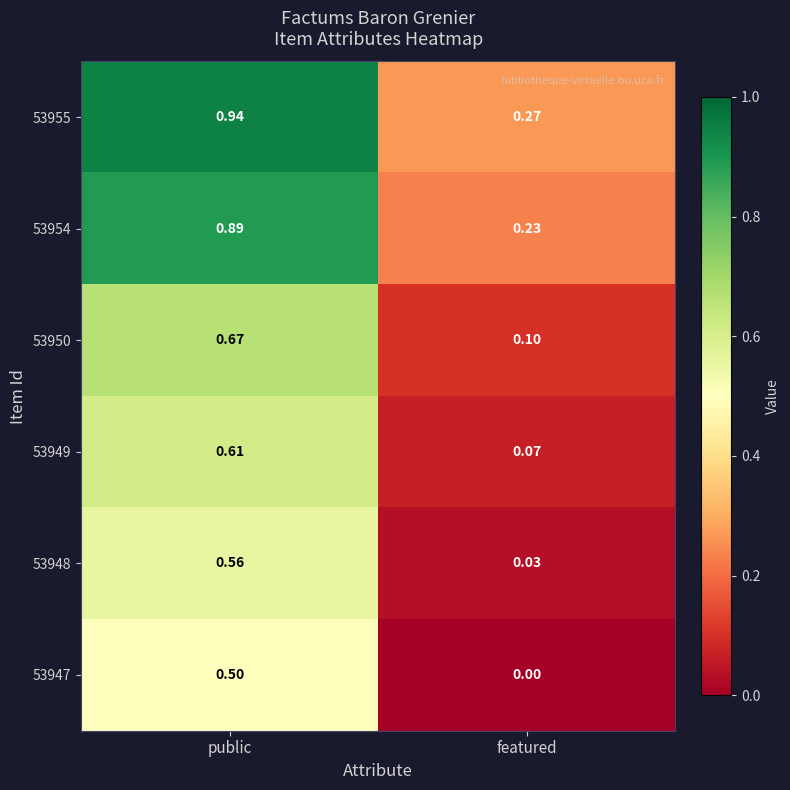

Rank the categories by 53954 value from lowest to highest.

featured, public